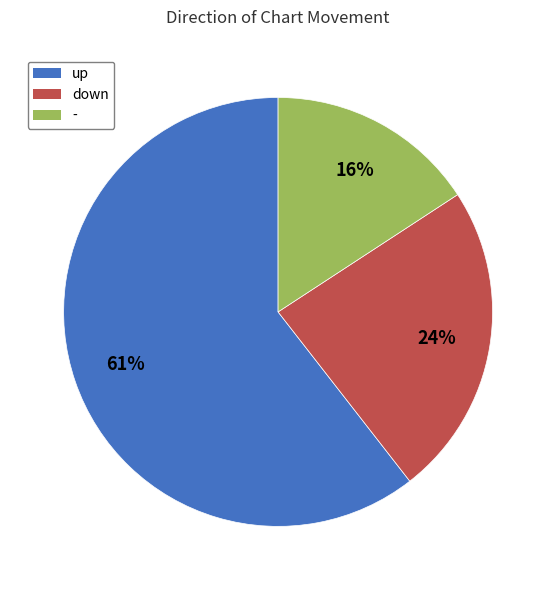

Rank the categories by value from highest to lowest.

up, down, -